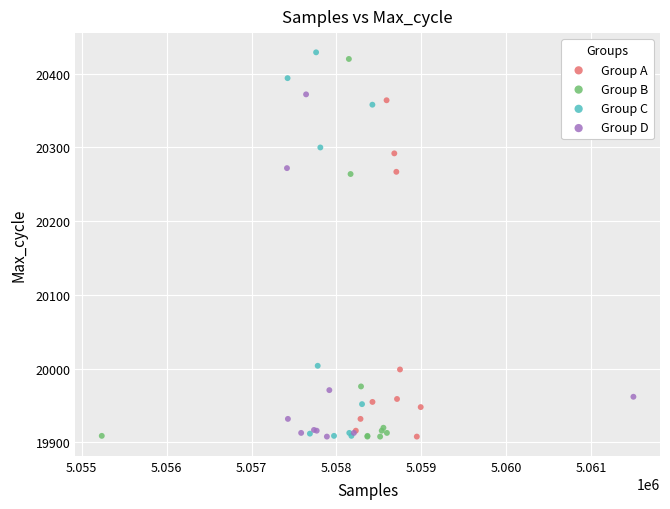

Which series reaches the maximum Y coordinate?

Group C